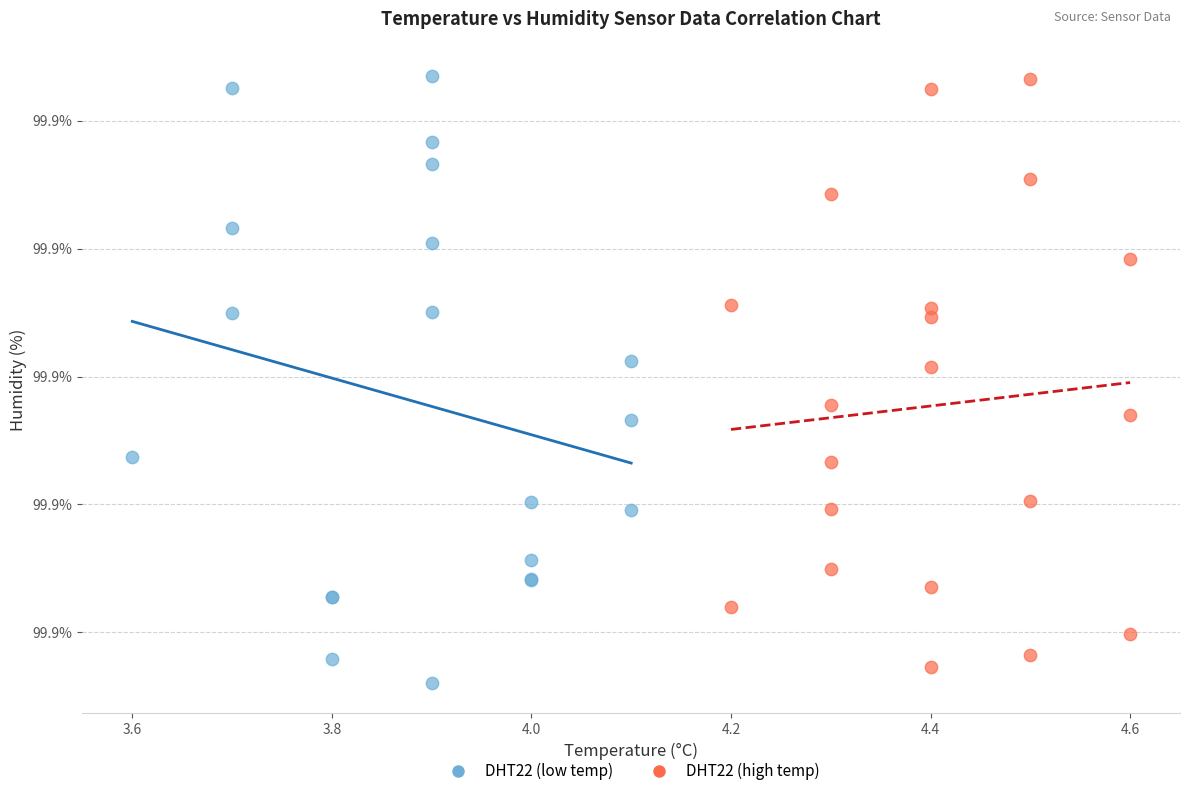

What are all the series names shown in the legend?

DHT22 (low temp), DHT22 (high temp)